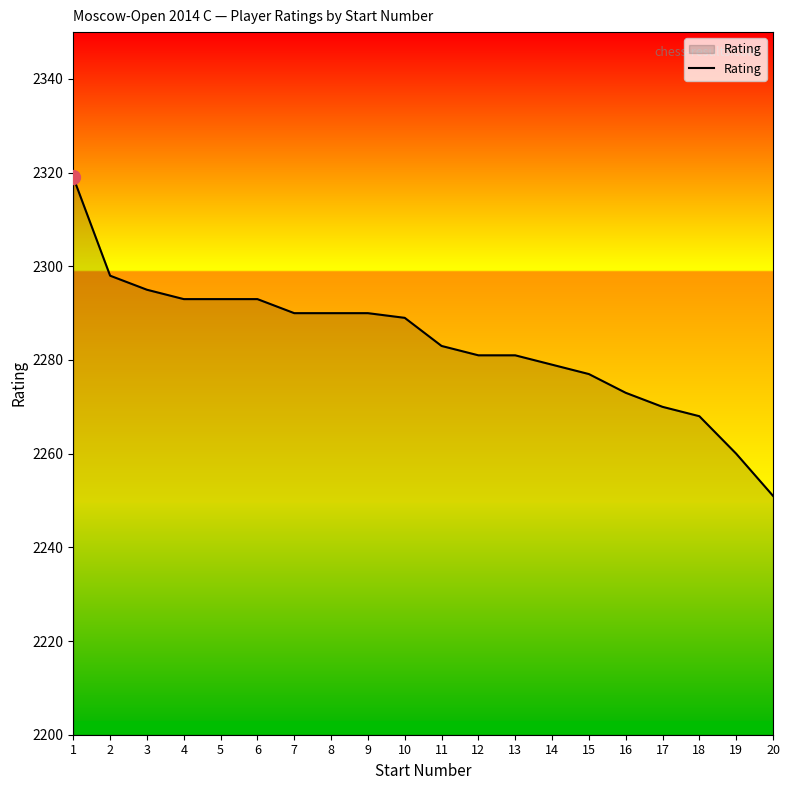

The value at 18 is 3362. True or false?

False